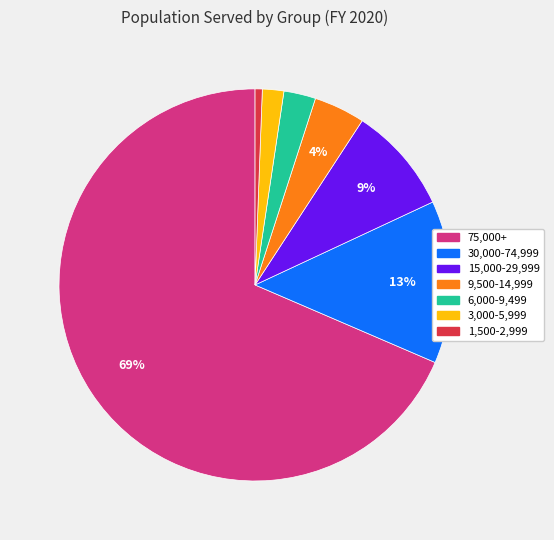

To the nearest percent, what is the average slice percentage?

14%